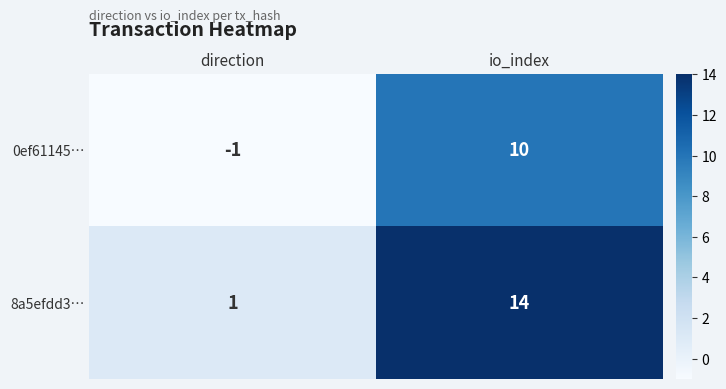

Rank the series by their maximum value, from lowest to highest.

0ef61145…, 8a5efdd3…